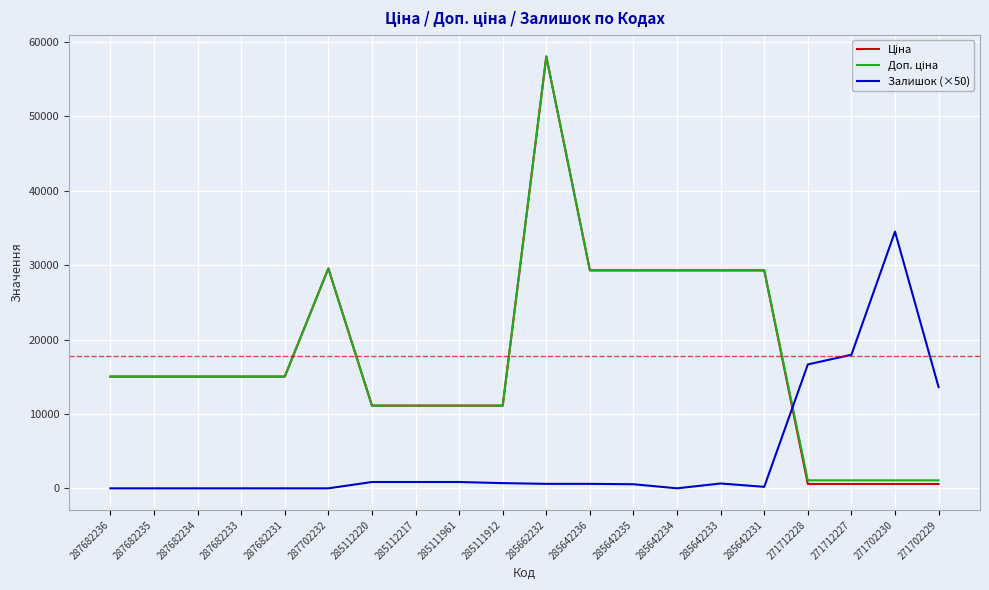

How many lines are shown in the chart?

3